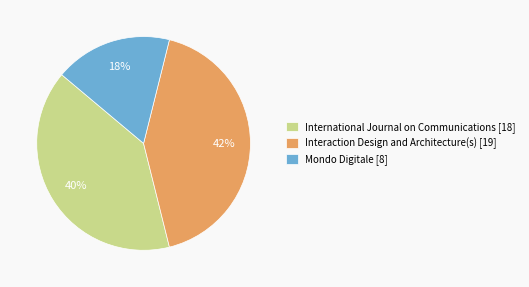

Does any single category account for the majority?

No